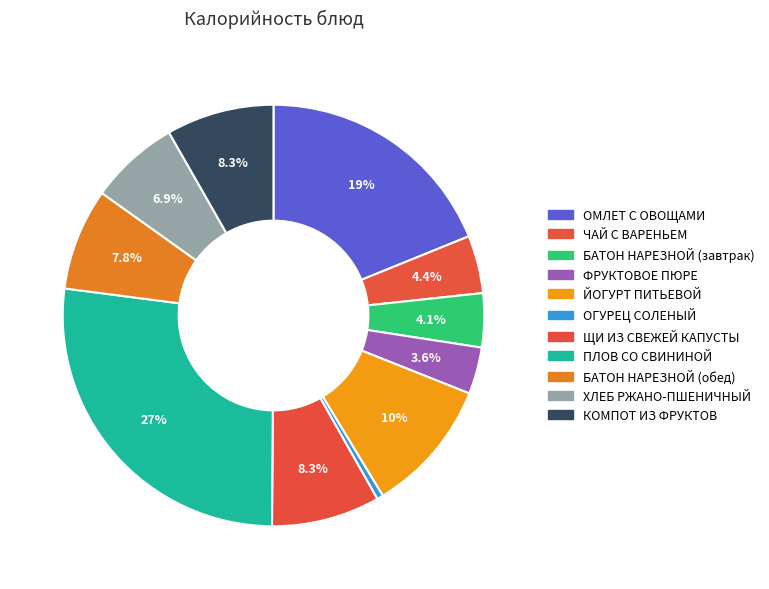

To the nearest percent, what is the average slice percentage?

9%